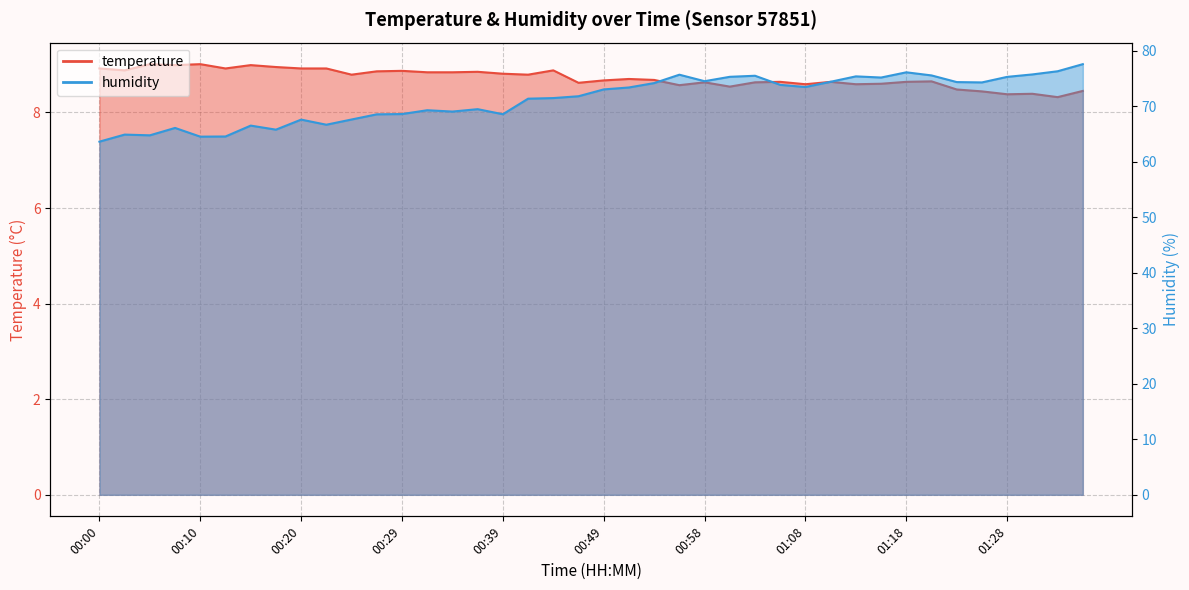

Rank the series at 01:30 from highest to lowest value.

humidity, temperature